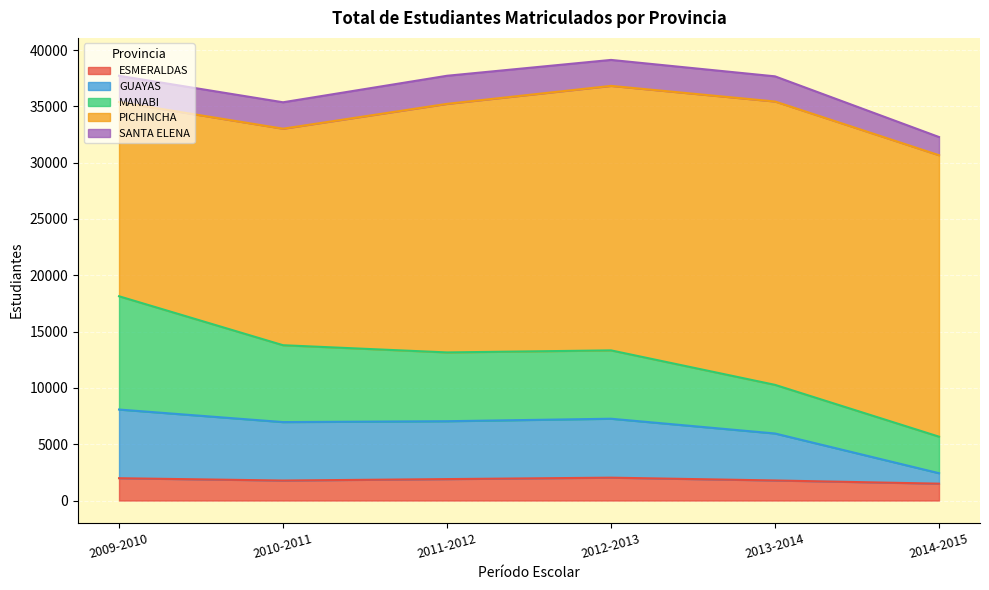

At which label does GUAYAS first exceed 5190?

2009-2010